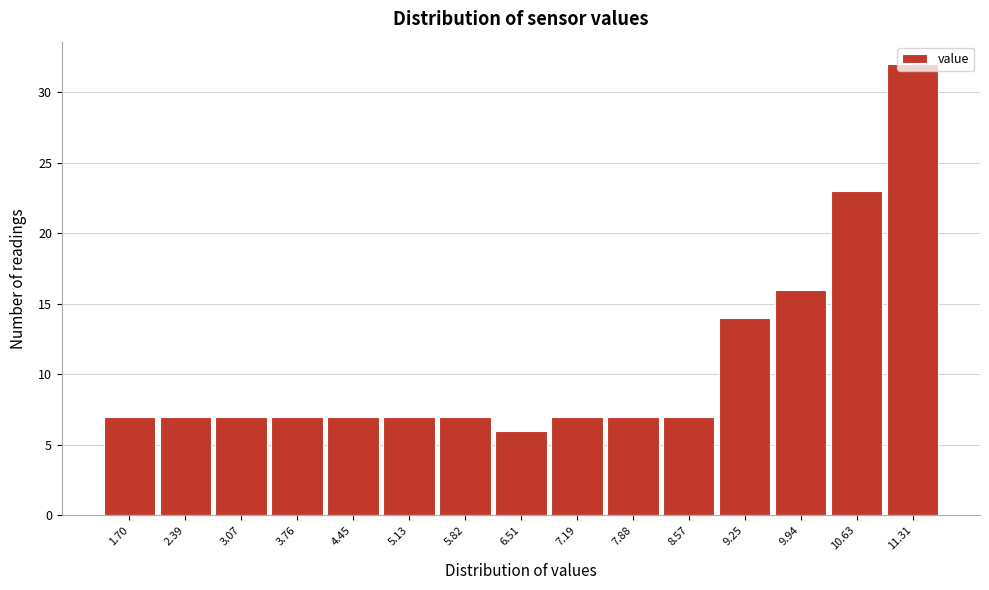

What is the greatest value displayed?

32